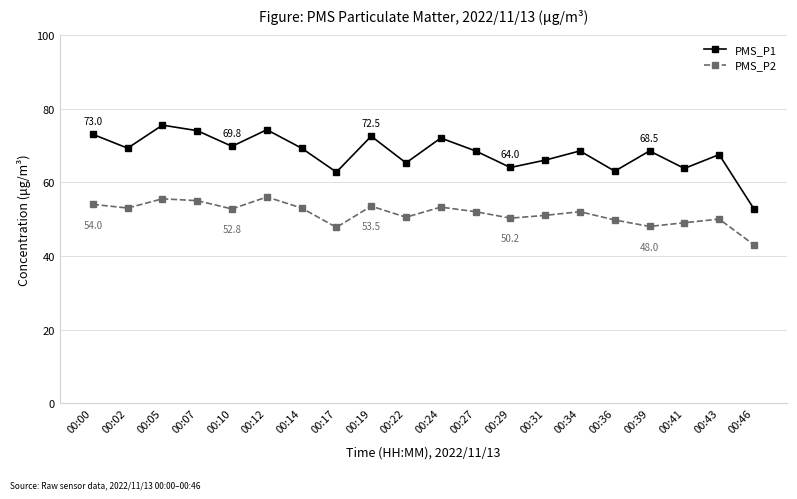

What is the spread (max minus min) of values at 00:39?

20.5